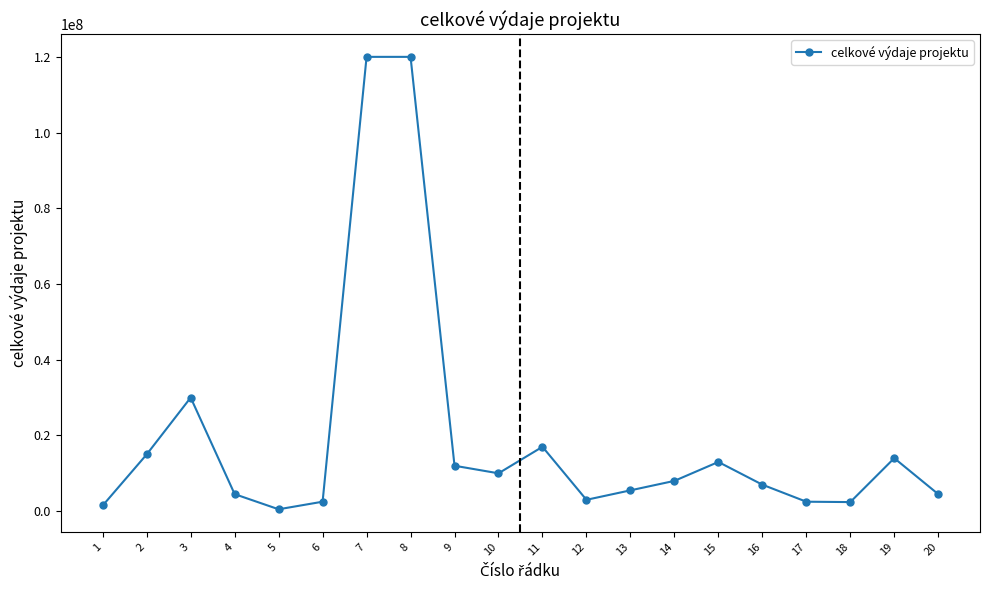

Between 3 and 9, which is larger?

3